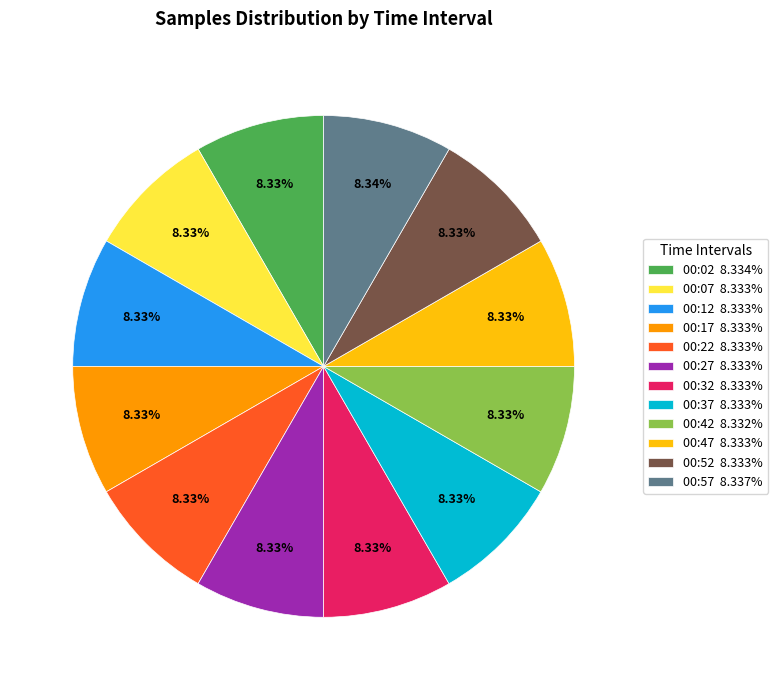

Approximately how many times larger is the value at 00:07 8.333% compared to 00:57 8.337%?

1.0